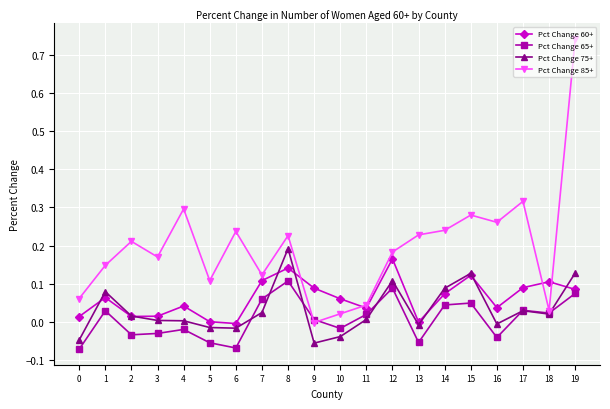

True or false: Pct Change 85+ has more than 1 interior local peaks.

True